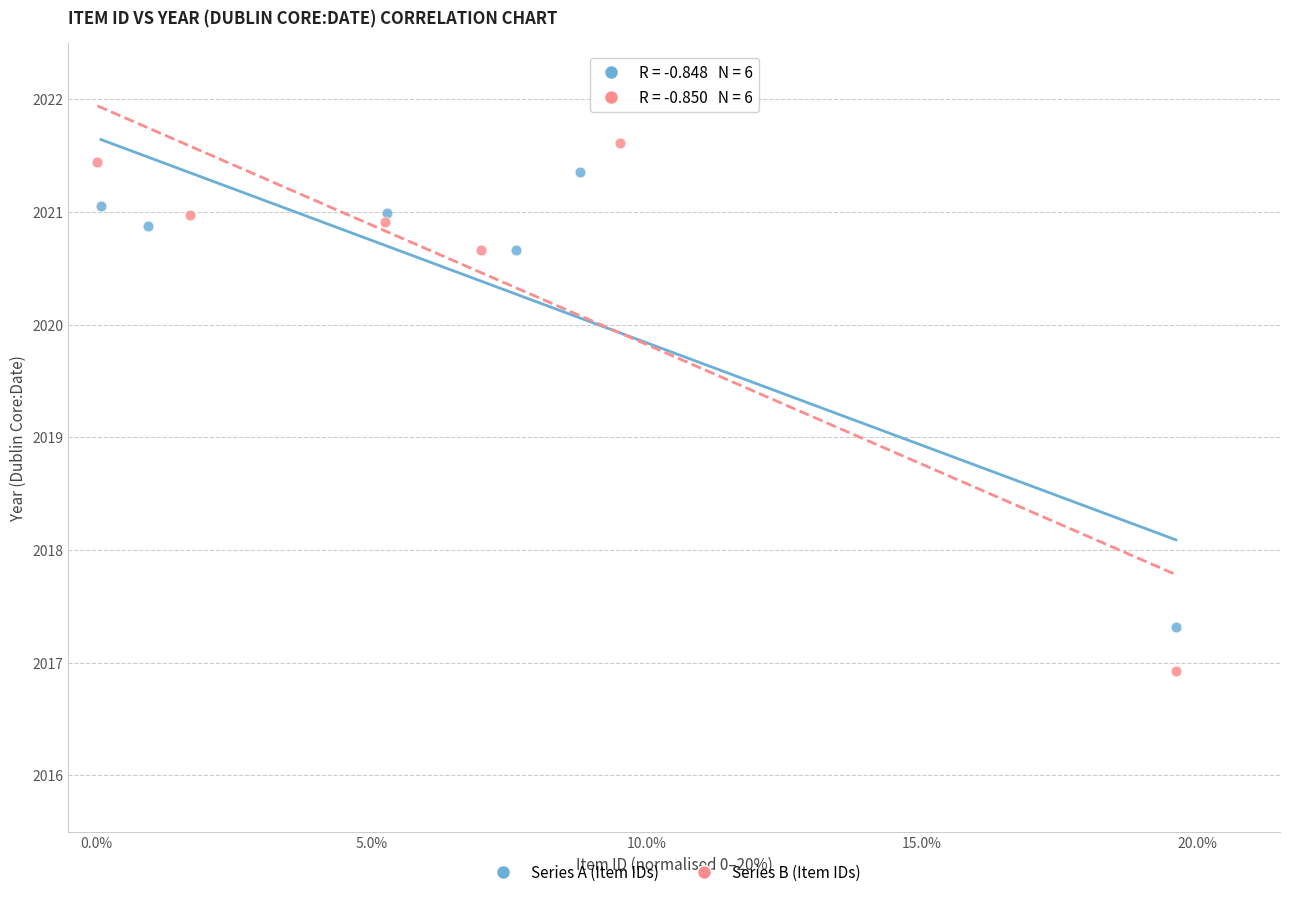

Which series contains the lowest Y value?

Series B (Item IDs)